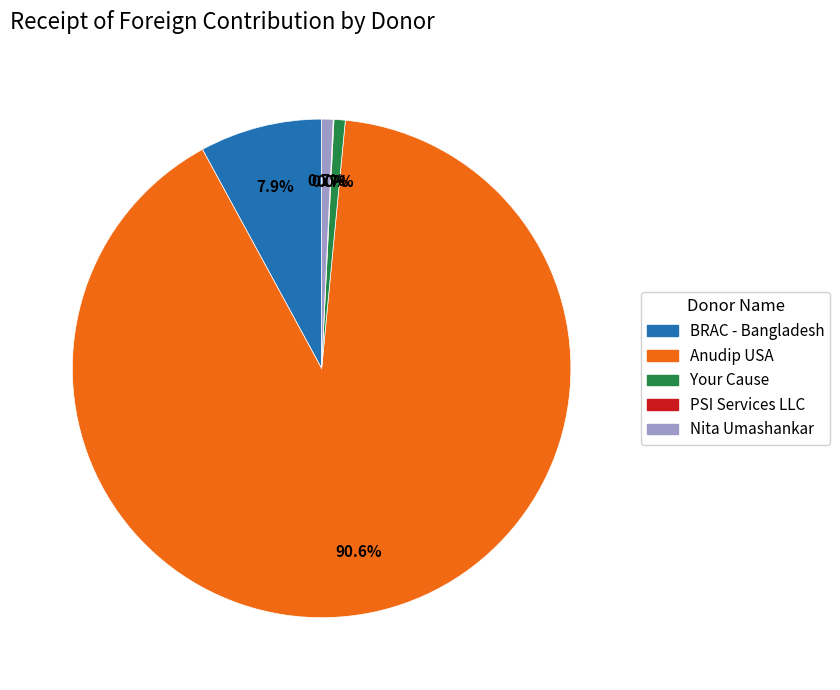

Does any single category account for the majority?

Yes